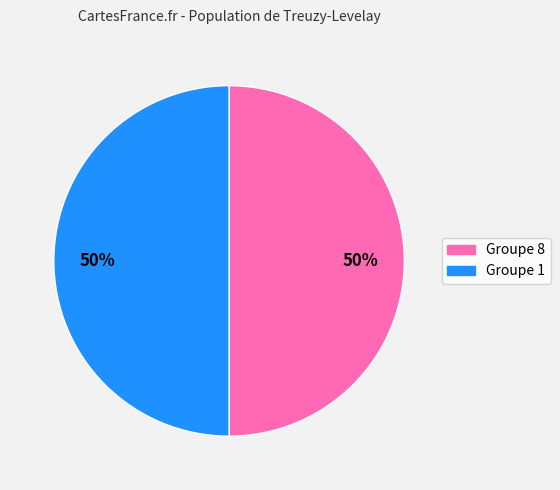

To the nearest percent, what is the average slice percentage?

50%